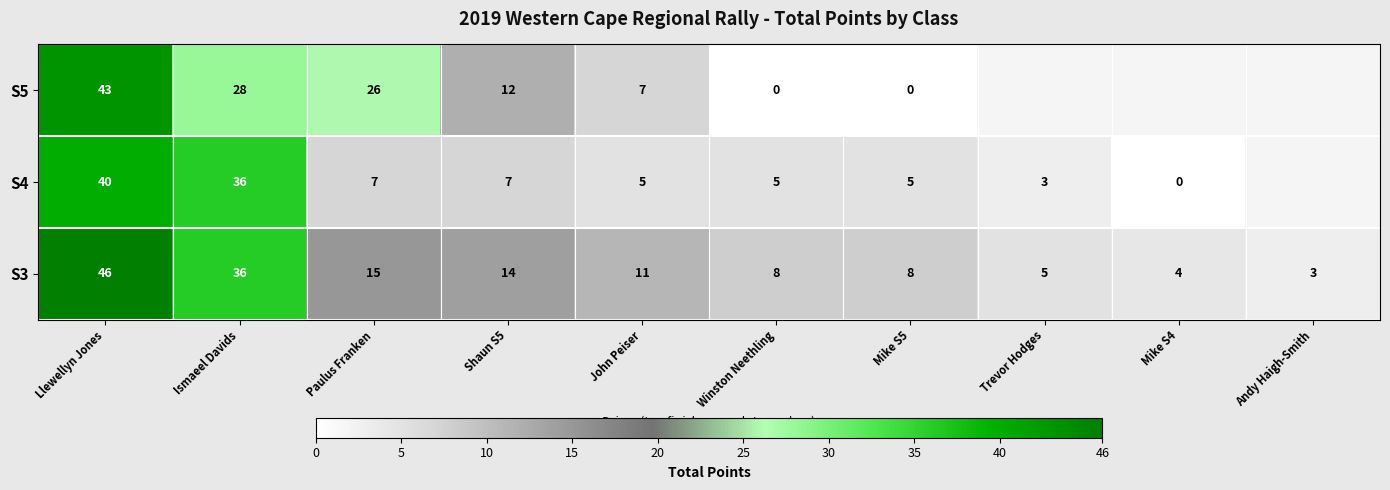

At John Peiser, list the series in order from largest to smallest.

S3, S5, S4